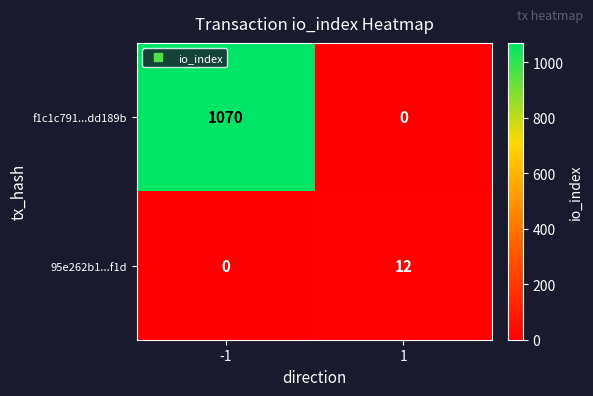

Which series has the widest spread of values?

f1c1c791...dd189b